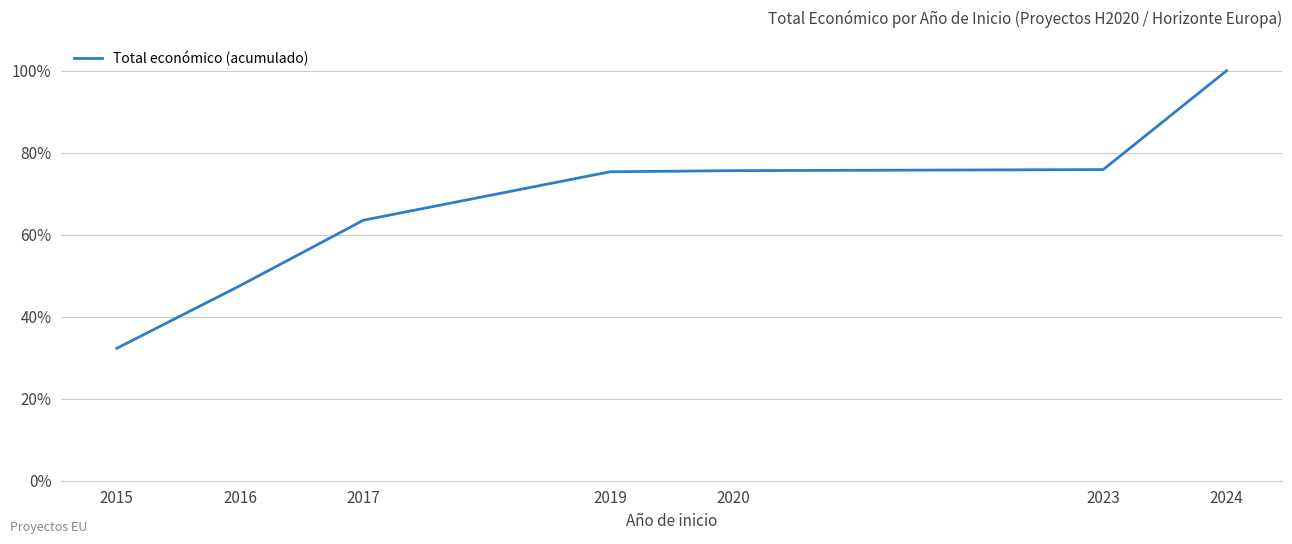

Does the chart have visible grid lines?

Yes